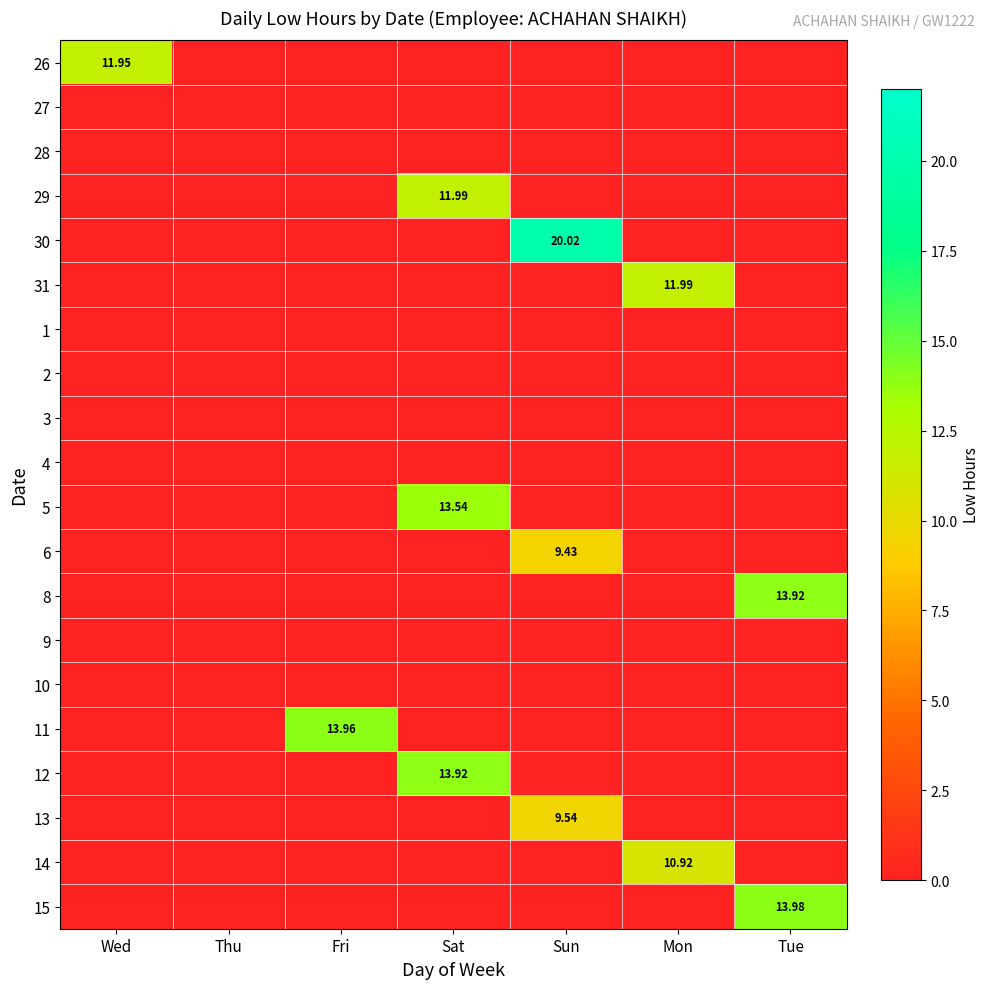

Between Fri and Thu, which is larger?

Fri